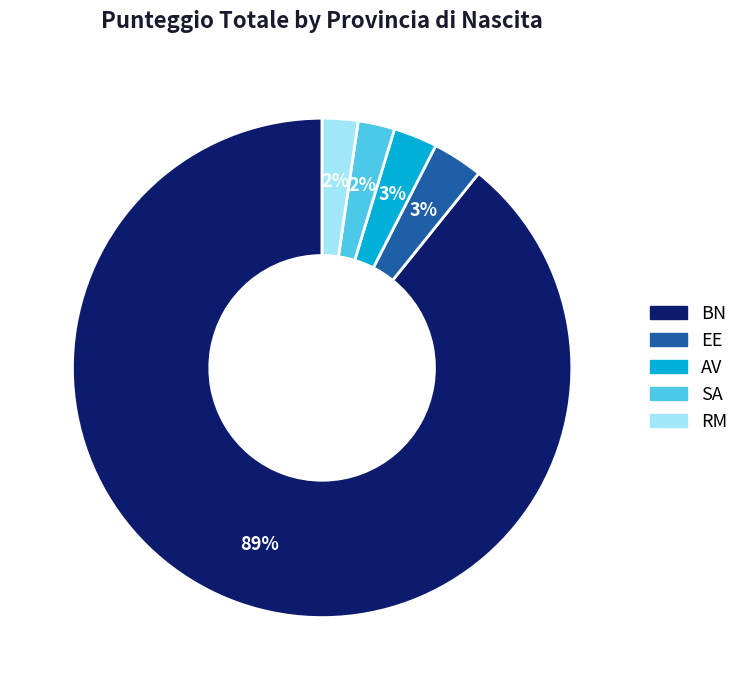

Count the number of slices in the pie.

5